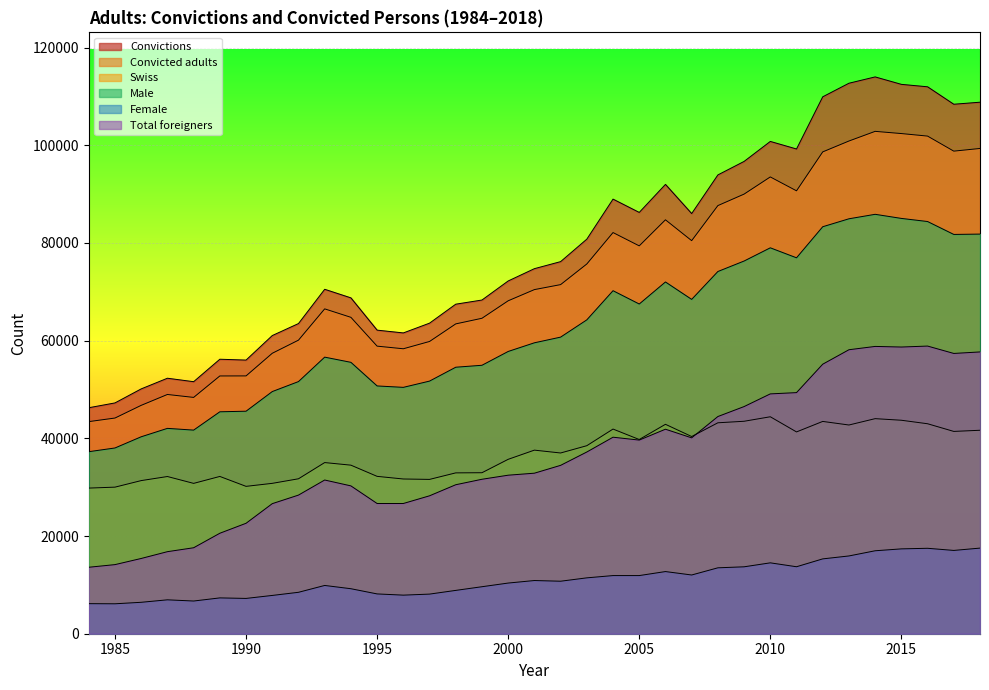

True or false: Male has more than 1 interior local peaks.

True